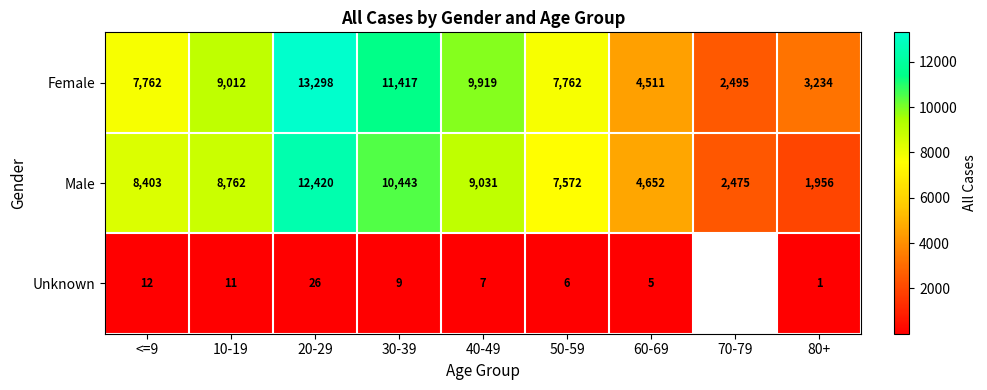

Rank the categories by Male value from lowest to highest.

80+, 70-79, 60-69, 50-59, <=9, 10-19, 40-49, 30-39, 20-29